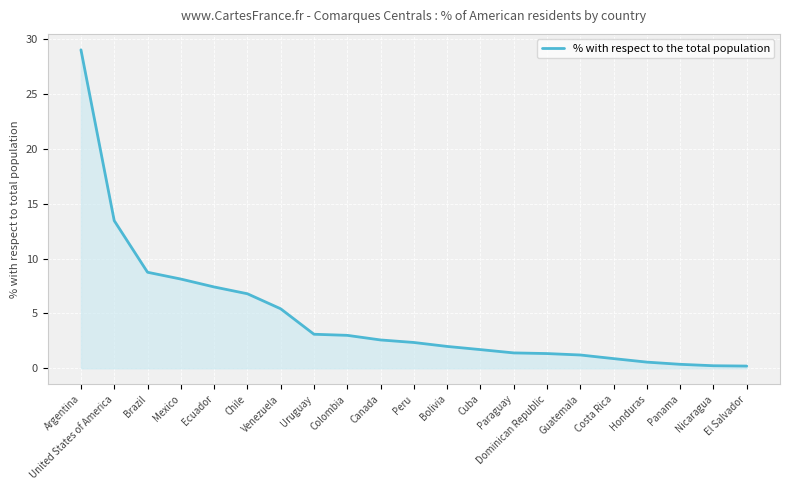

At which label is the value closest to 14?

United States of America